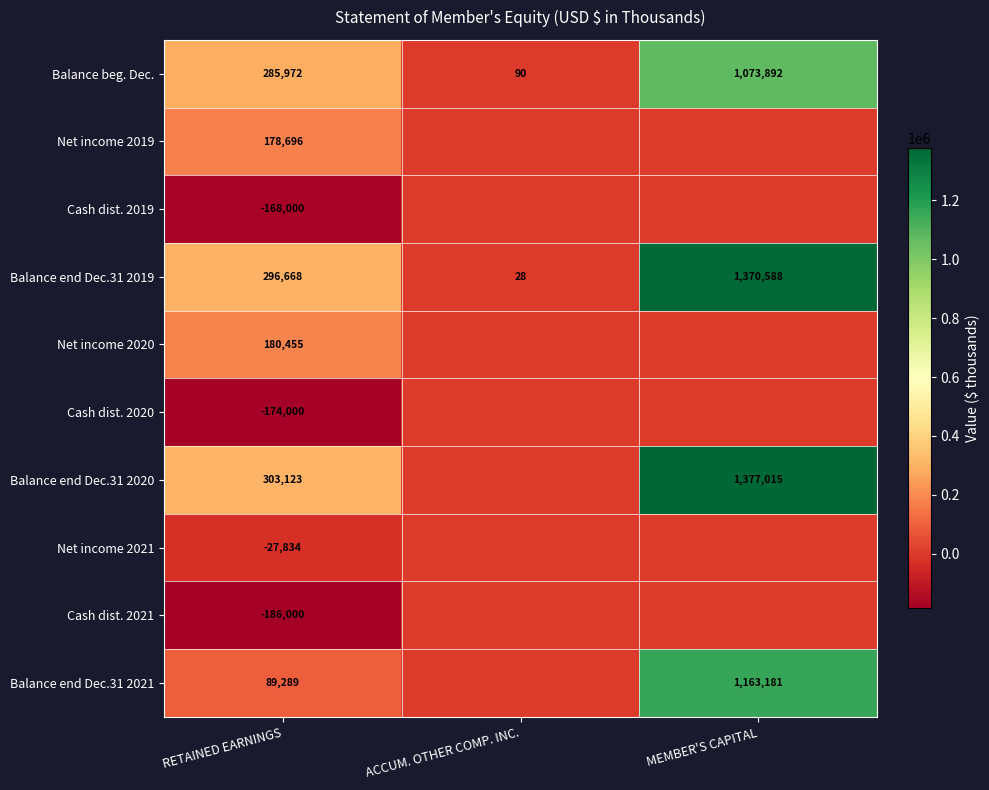

How many Balance beg. Dec. values are between 90 and 1073892?

3